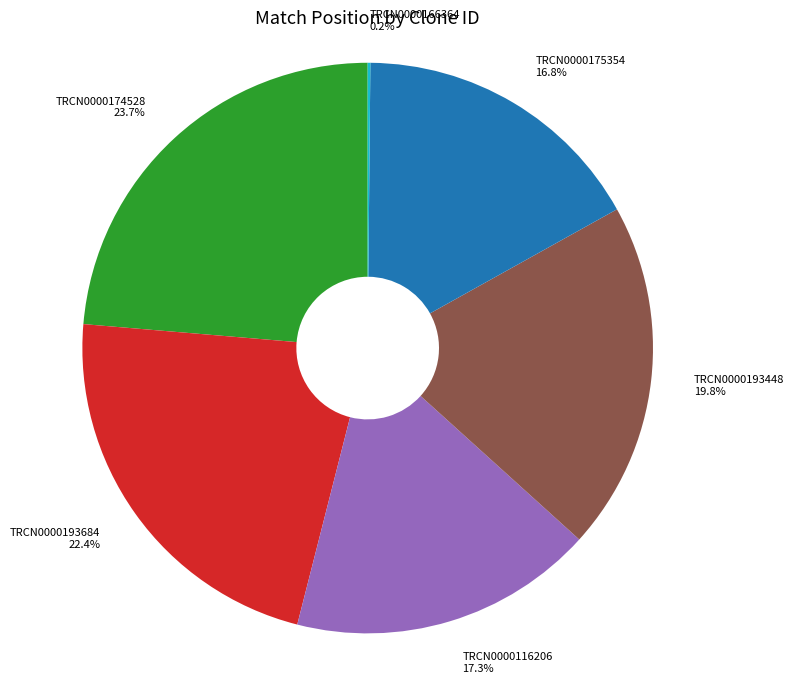

What percentage is NOT represented by TRCN0000174528?

76.3%